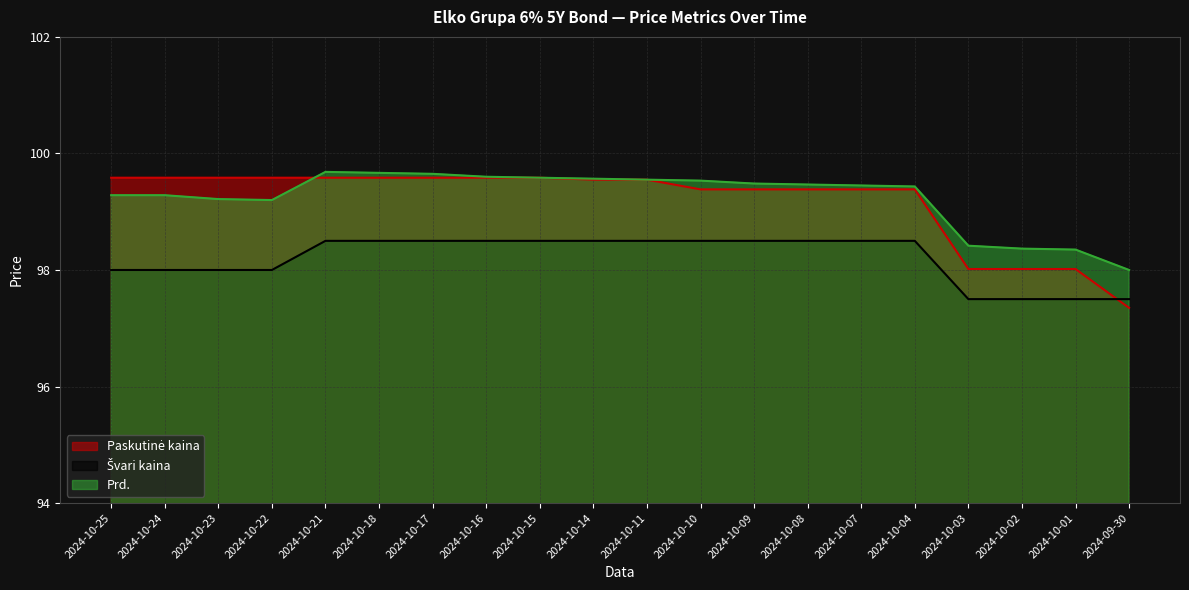

Reading right to left, what are all the values shown in this chart?

Paskutinė kaina: 2024-09-30=97.3	2024-10-01=98.0	2024-10-02=98.0	2024-10-03=98.0	2024-10-04=99.4	2024-10-07=99.4	2024-10-08=99.4	2024-10-09=99.4	2024-10-10=99.4	2024-10-11=99.5	2024-10-14=99.5	2024-10-15=99.6	2024-10-16=99.6	2024-10-17=99.6	2024-10-18=99.6	2024-10-21=99.6	2024-10-22=99.6	2024-10-23=99.6	2024-10-24=99.6	2024-10-25=99.6
Švari kaina: 2024-09-30=97.5	2024-10-01=97.5	2024-10-02=97.5	2024-10-03=97.5	2024-10-04=98.5	2024-10-07=98.5	2024-10-08=98.5	2024-10-09=98.5	2024-10-10=98.5	2024-10-11=98.5	2024-10-14=98.5	2024-10-15=98.5	2024-10-16=98.5	2024-10-17=98.5	2024-10-18=98.5	2024-10-21=98.5	2024-10-22=98.0	2024-10-23=98.0	2024-10-24=98.0	2024-10-25=98.0
Prd.: 2024-09-30=98.0	2024-10-01=98.3	2024-10-02=98.4	2024-10-03=98.4	2024-10-04=99.4	2024-10-07=99.5	2024-10-08=99.5	2024-10-09=99.5	2024-10-10=99.5	2024-10-11=99.5	2024-10-14=99.6	2024-10-15=99.6	2024-10-16=99.6	2024-10-17=99.7	2024-10-18=99.7	2024-10-21=99.7	2024-10-22=99.2	2024-10-23=99.2	2024-10-24=99.3	2024-10-25=99.3